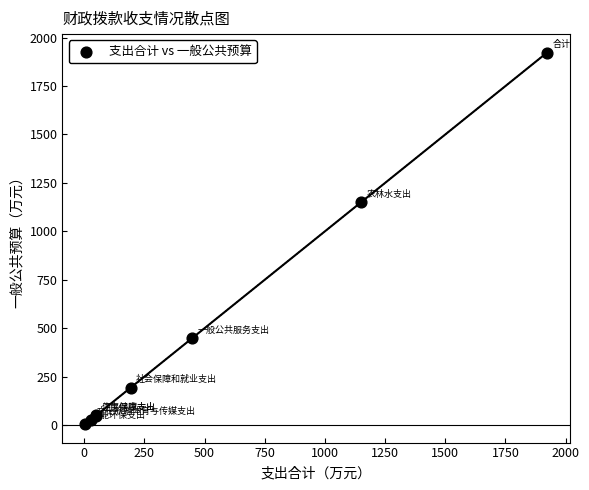

What Y value in the scatter plot is closest to 963?

1150.8